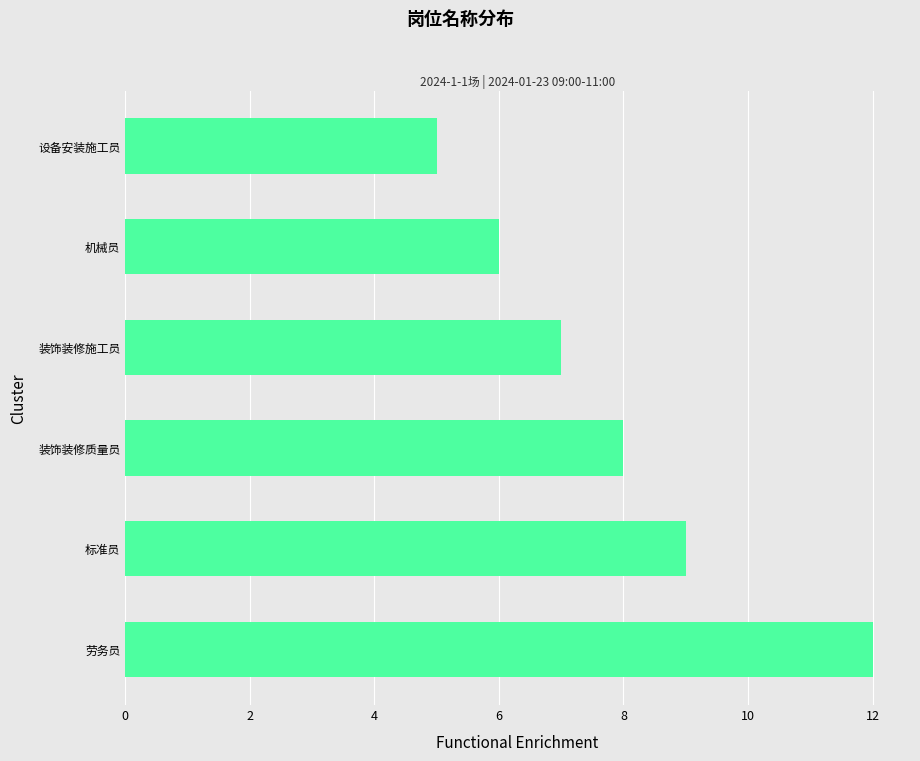

Rank the categories by value from highest to lowest.

劳务员, 标准员, 装饰装修质量员, 装饰装修施工员, 机械员, 设备安装施工员